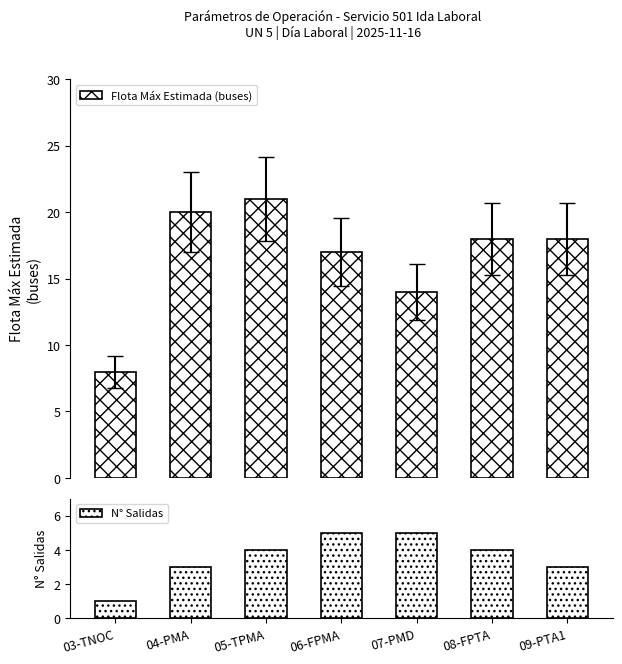

How many N° Salidas values are between 3 and 5?

6